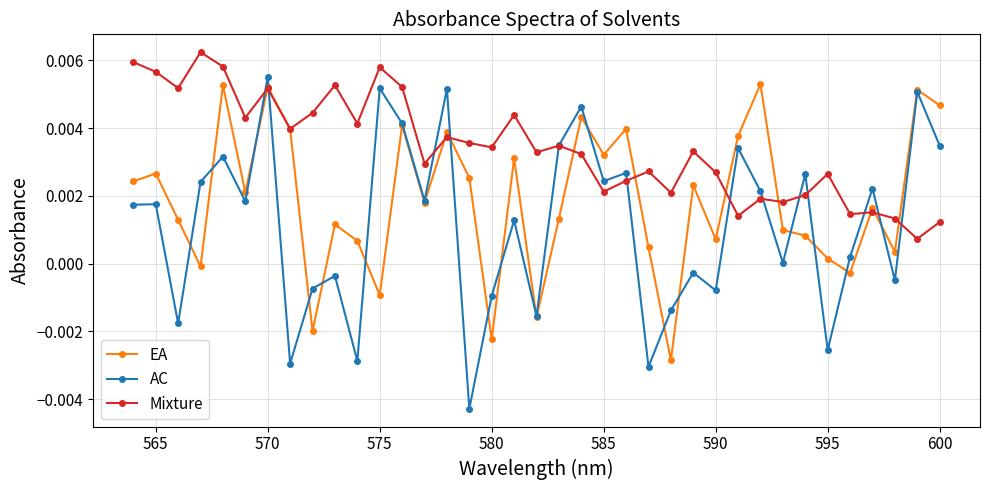

Rank the series by their average value, from highest to lowest.

Mixture, EA, AC